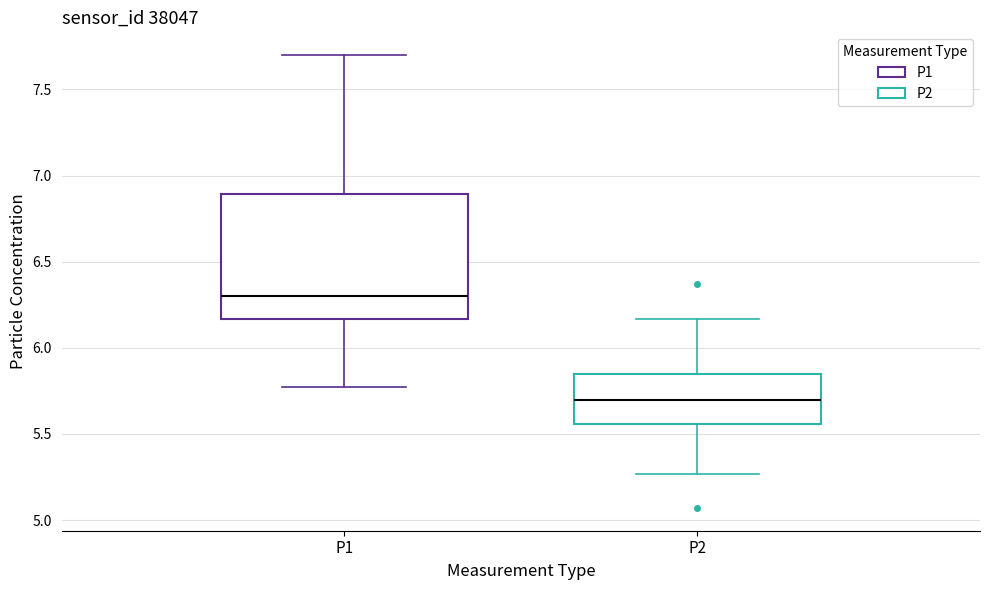

Comparing the boxes themselves (not the whiskers), which one is the tallest?

P1